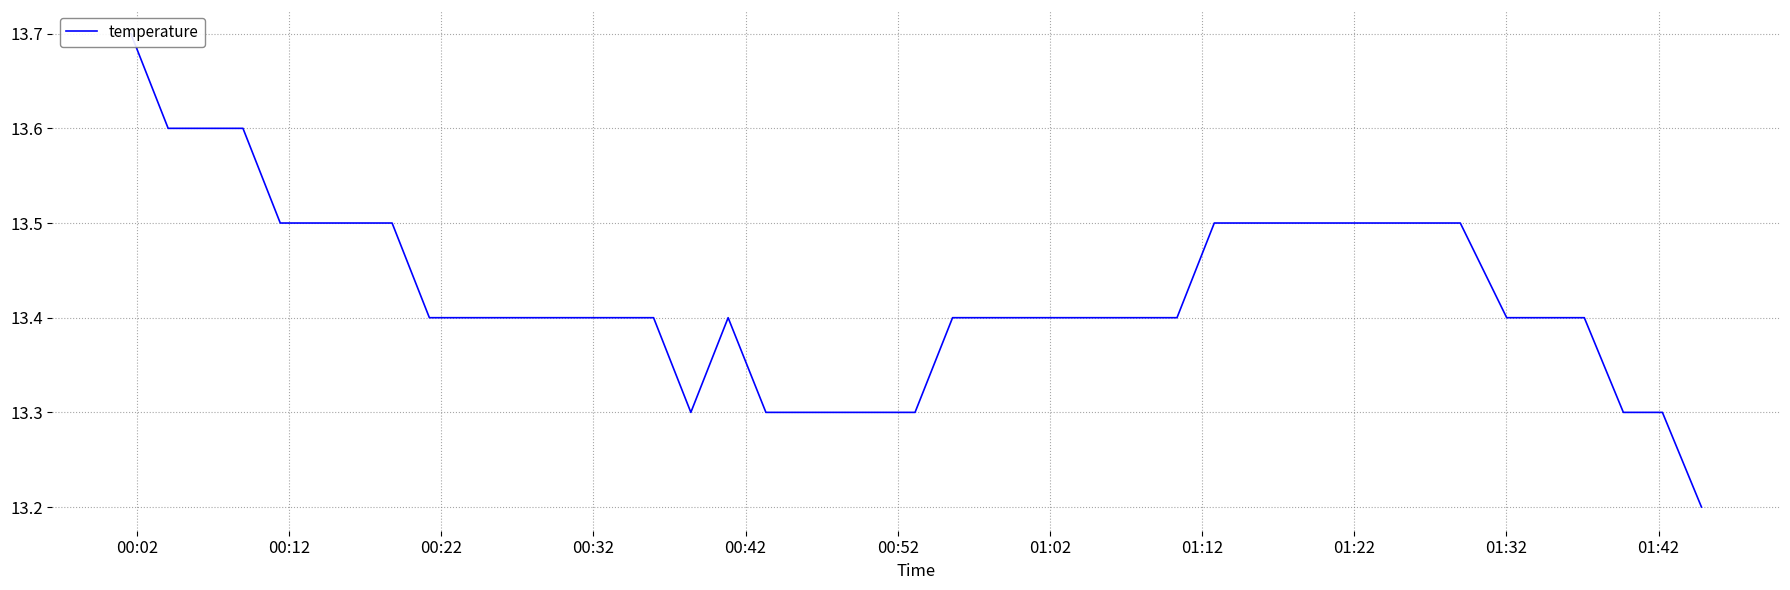

What is the label of the 6th point from the left?

00:52